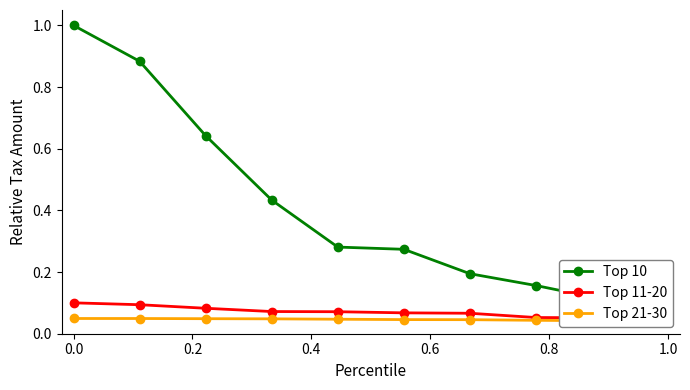

True or false: Top 11-20 and Top 21-30 cross at least once.

False